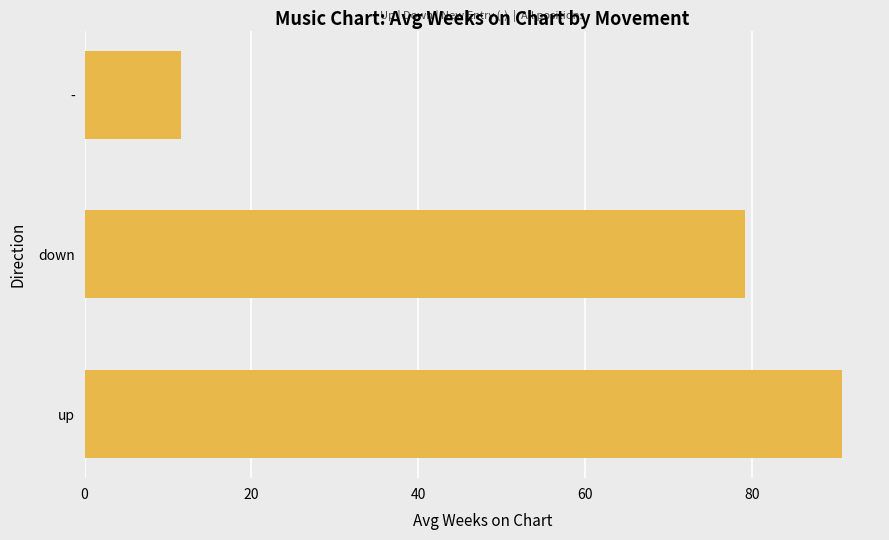

How many series are shown in this chart?

1